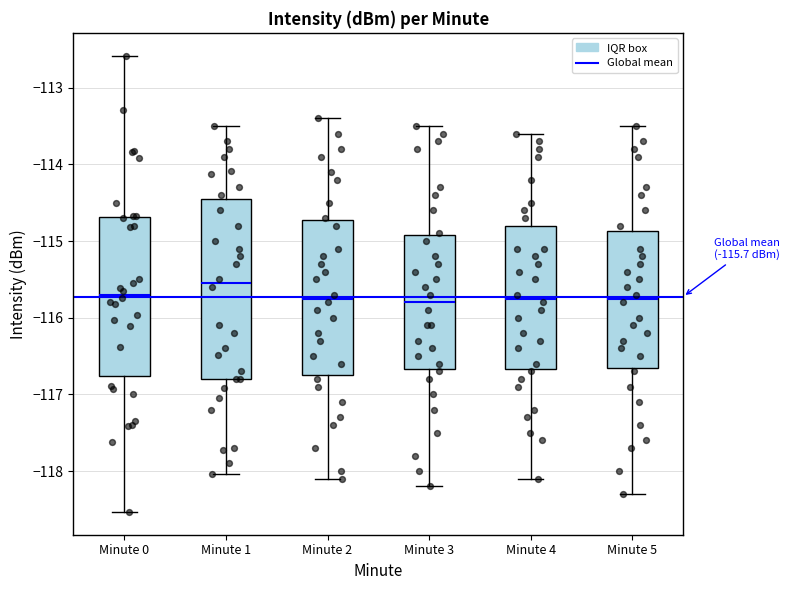

Which box has the highest median line?

Minute 1